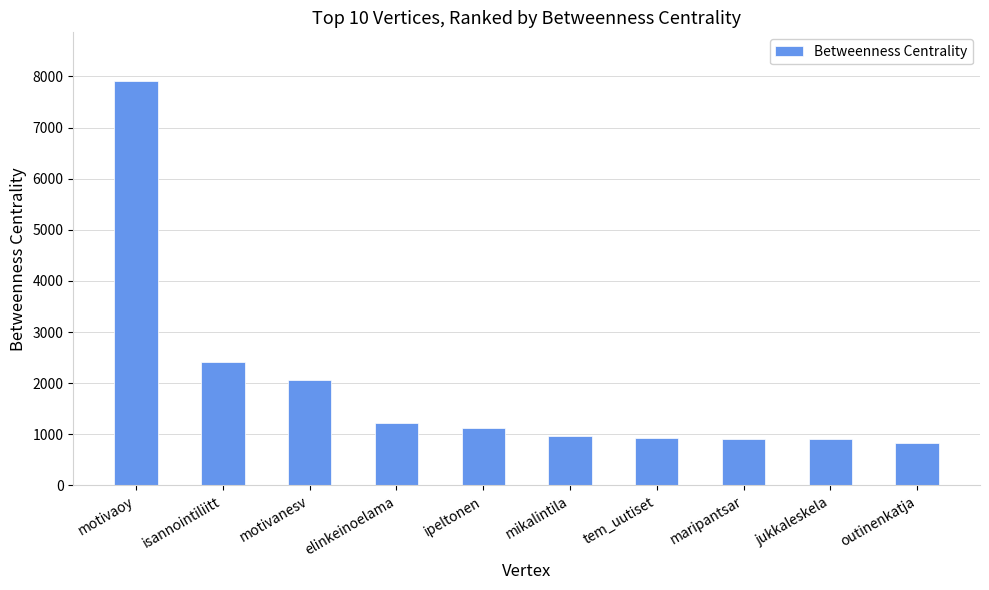

The chart shows a value of 353.3 at maripantsar. True or false?

False